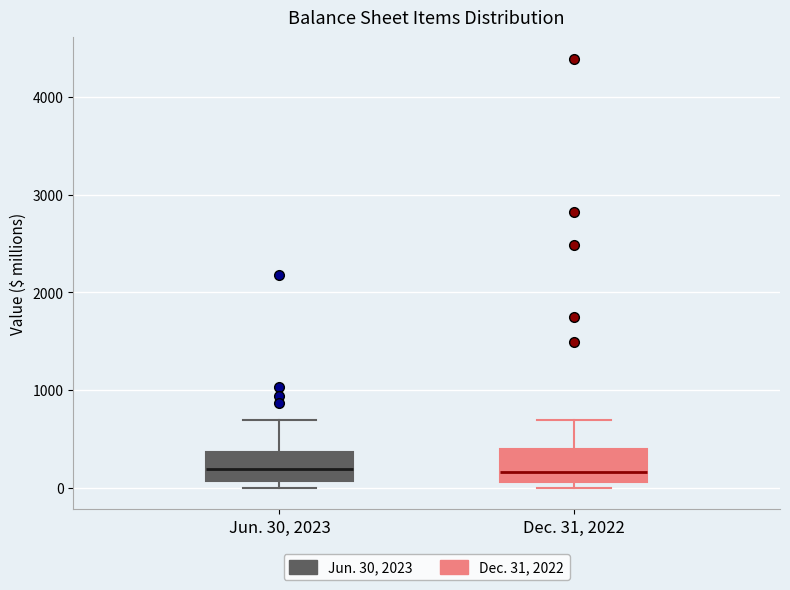

Where does the median line of the box for Dec. 31, 2022 sit on the y-axis? The values are not printed on the chart, so give them approximately, as read against the axis.

200